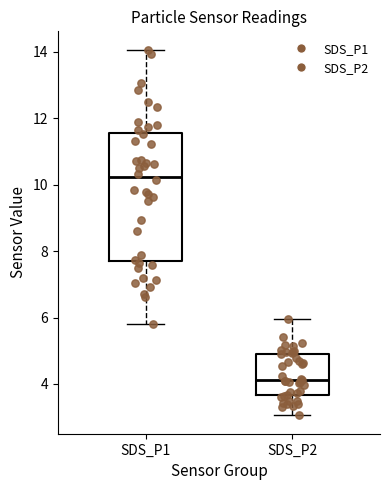

Reading left to right, transcribe this box plot: for each box, give where its median line is, the range the box spans, and where its two whiskers end, as read against the y-axis. The values are not printed on the chart, so give them approximately, as read against the axis.

SDS_P1: median 10.2, box 7.6 to 11.6, whiskers 5.8 to 14.0
SDS_P2: median 4.2, box 3.6 to 5.0, whiskers 3.0 to 6.0